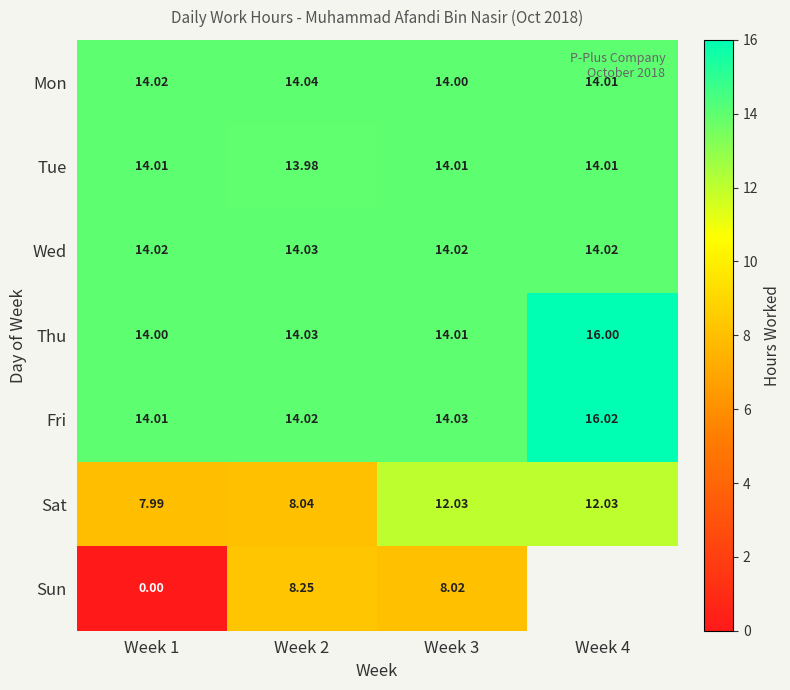

What is the difference between the highest and lowest values at Week 1?

14.0